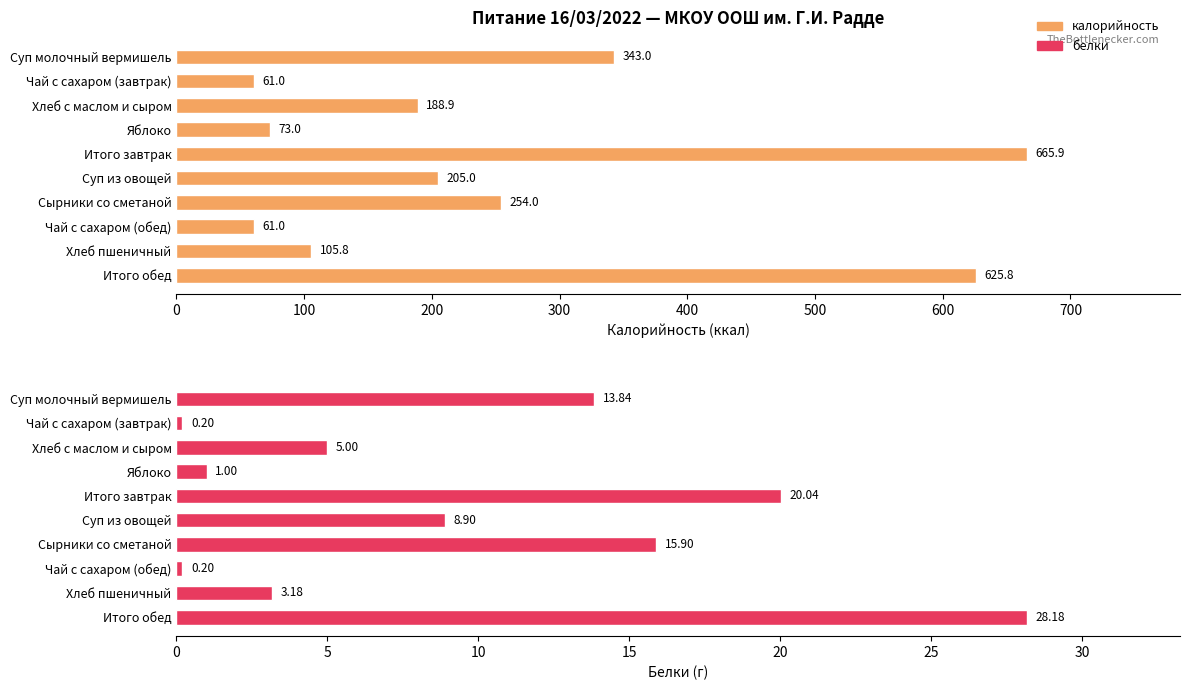

What are all the series names shown in the legend?

калорийность, белки